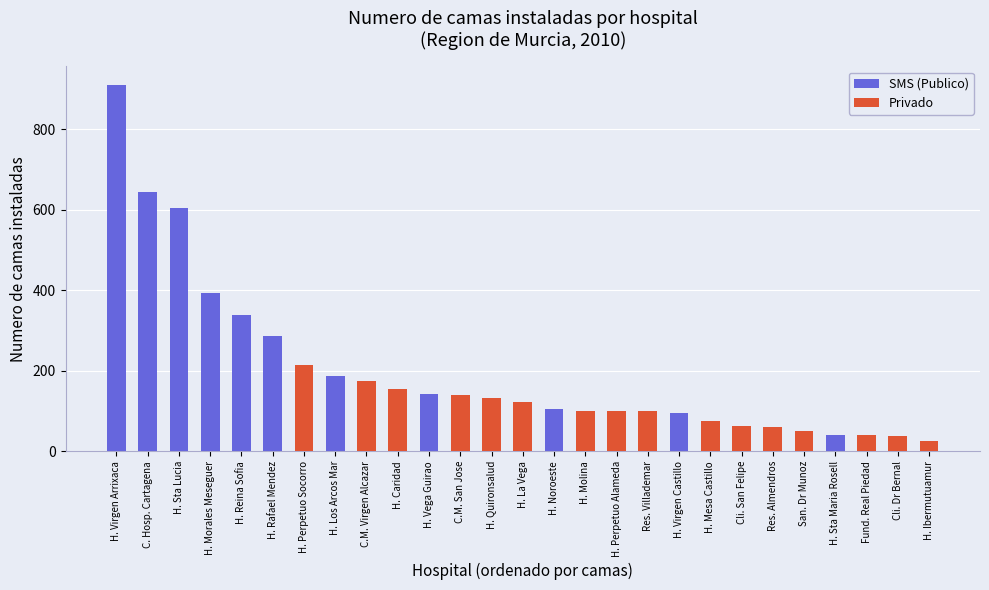

Between H. Quironsalud and Res. Almendros, which series saw the biggest shift?

Privado